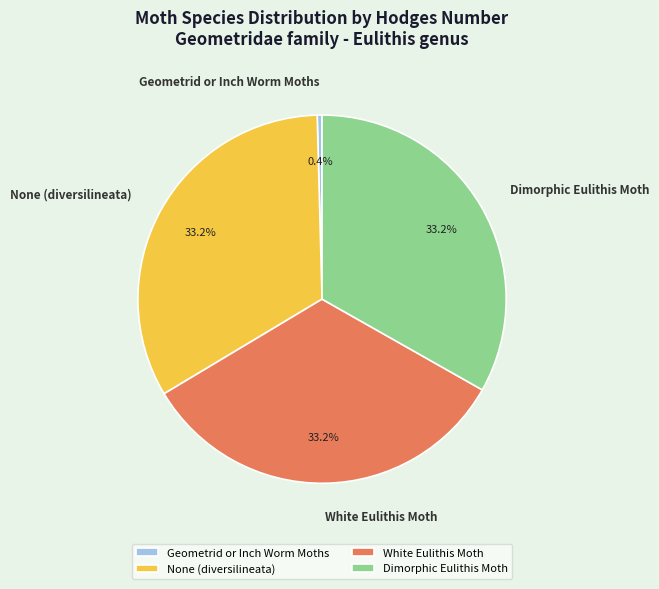

Is there a majority slice in this chart?

No